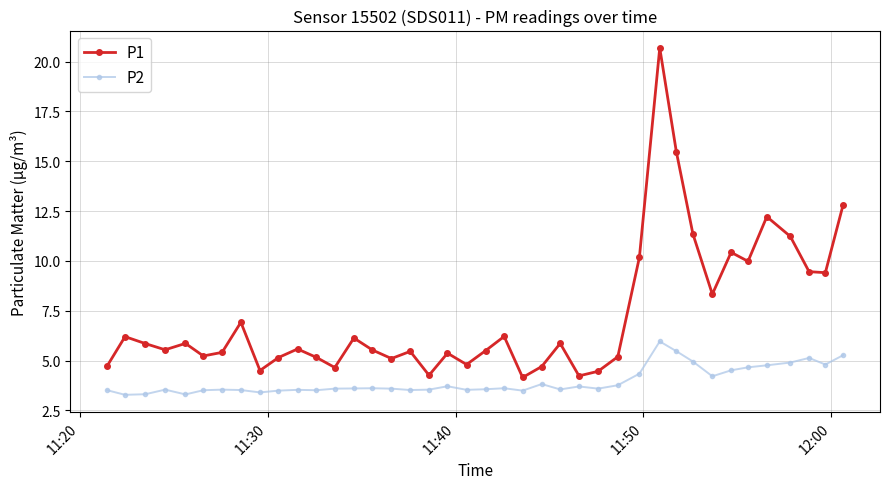

True or false: P2 has more than 0 points higher than both neighbors.

True